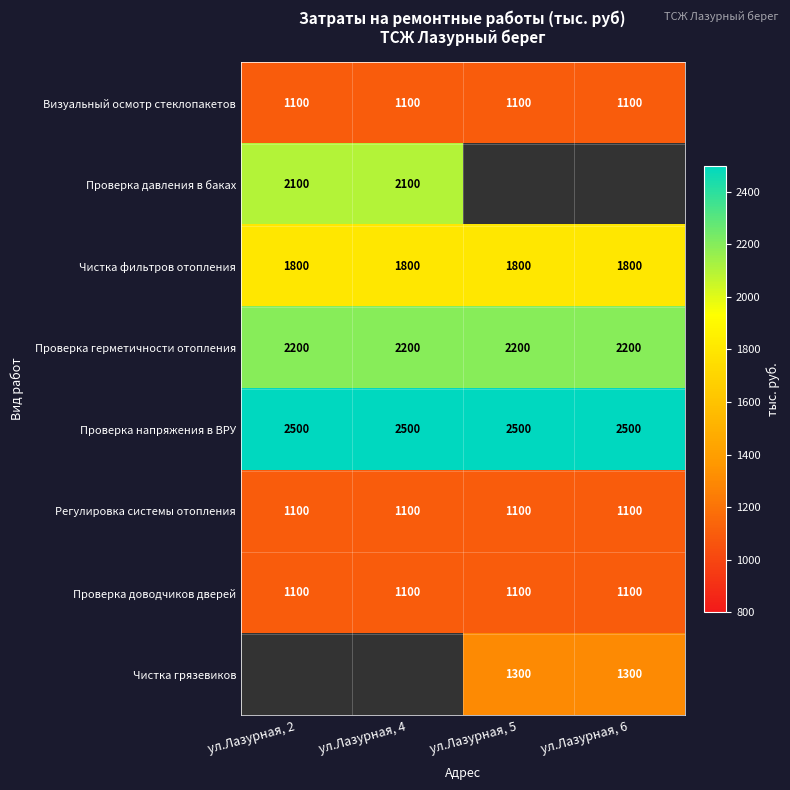

Between ул.Лазурная, 5 and ул.Лазурная, 4, which is larger?

ул.Лазурная, 5